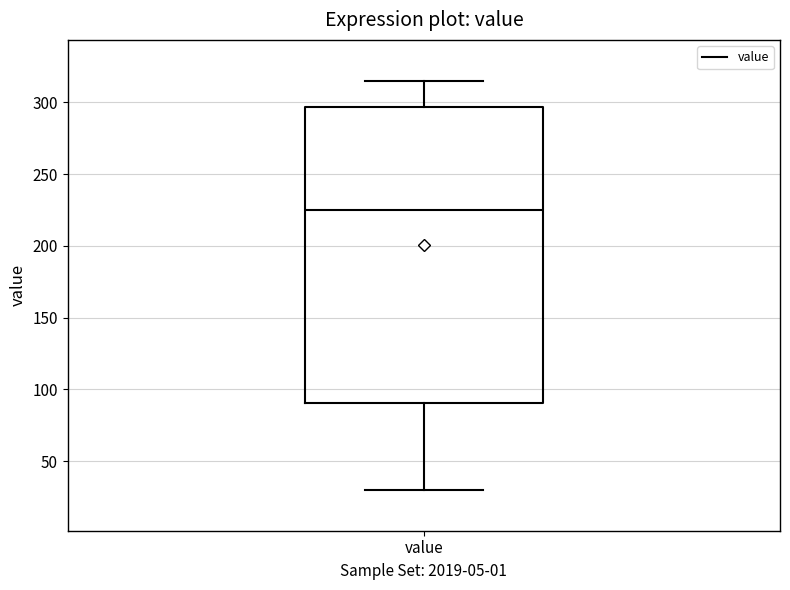

Where does the upper whisker of the box for value end on the y-axis? The values are not printed on the chart, so give them approximately, as read against the axis.

315